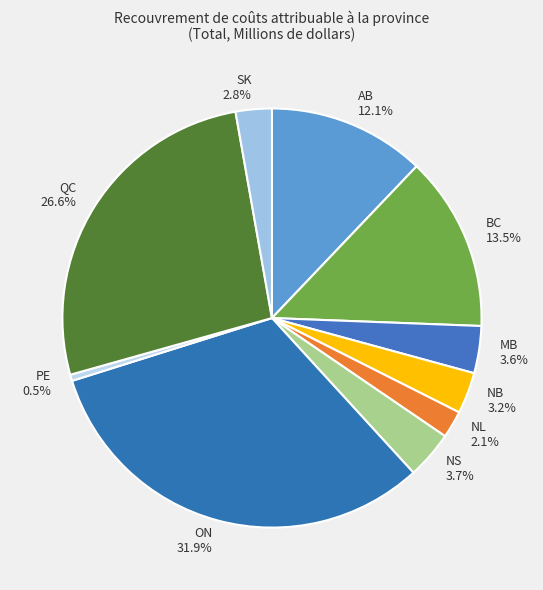

Do NB and PE together represent more than half of the pie?

No